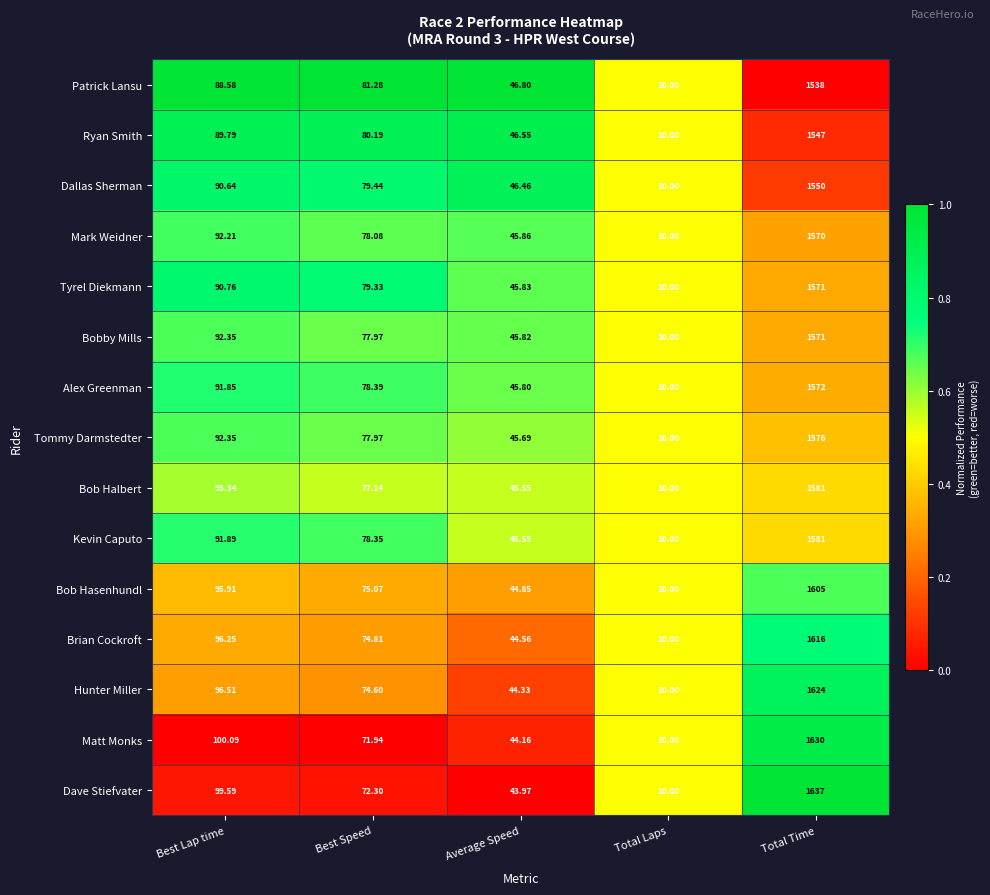

What is the maximum value shown in the chart?

1637.0